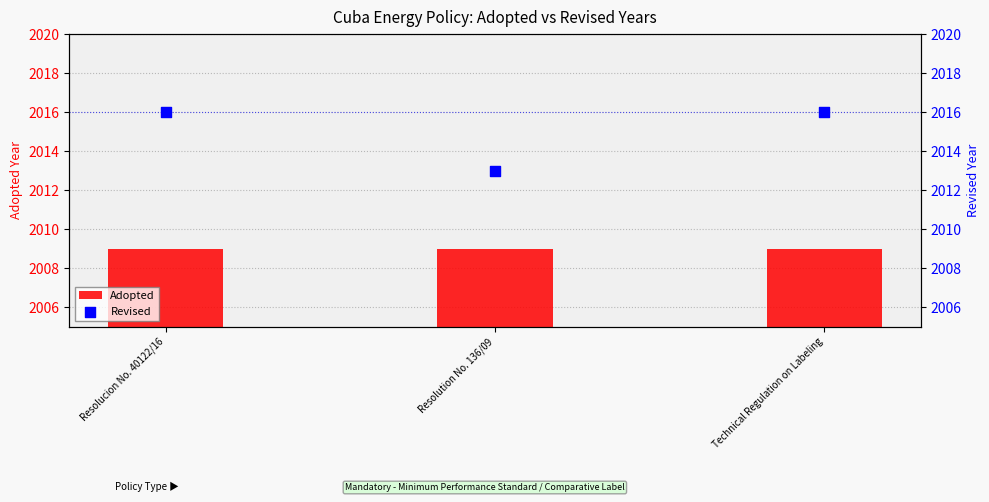

What are all the series names shown in the legend?

Adopted, Revised